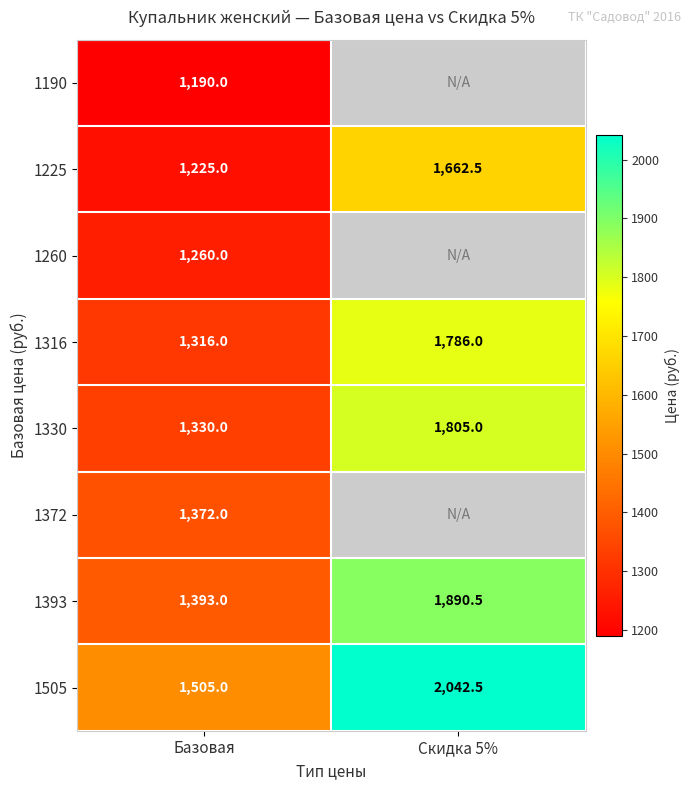

What is the sum of all 1505 values?

3547.5